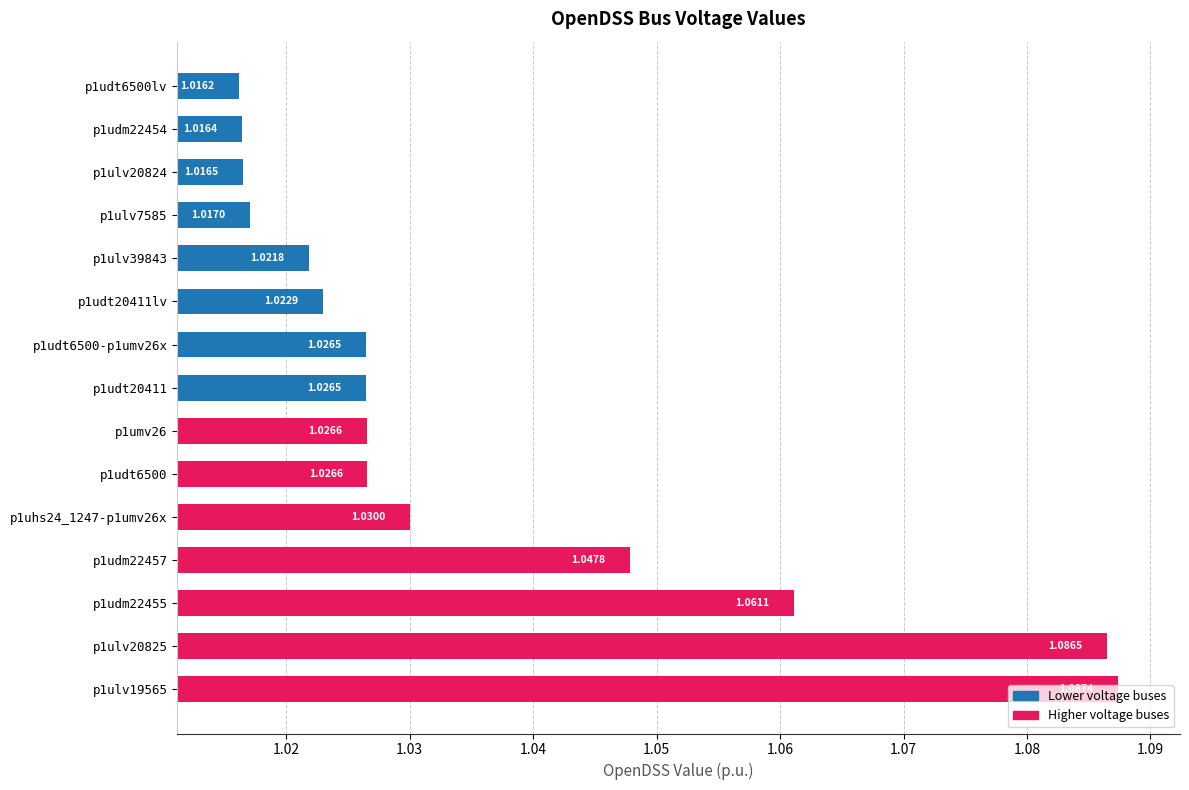

What is the change in value from p1ulv39843 to p1ulv19565?

+0.1